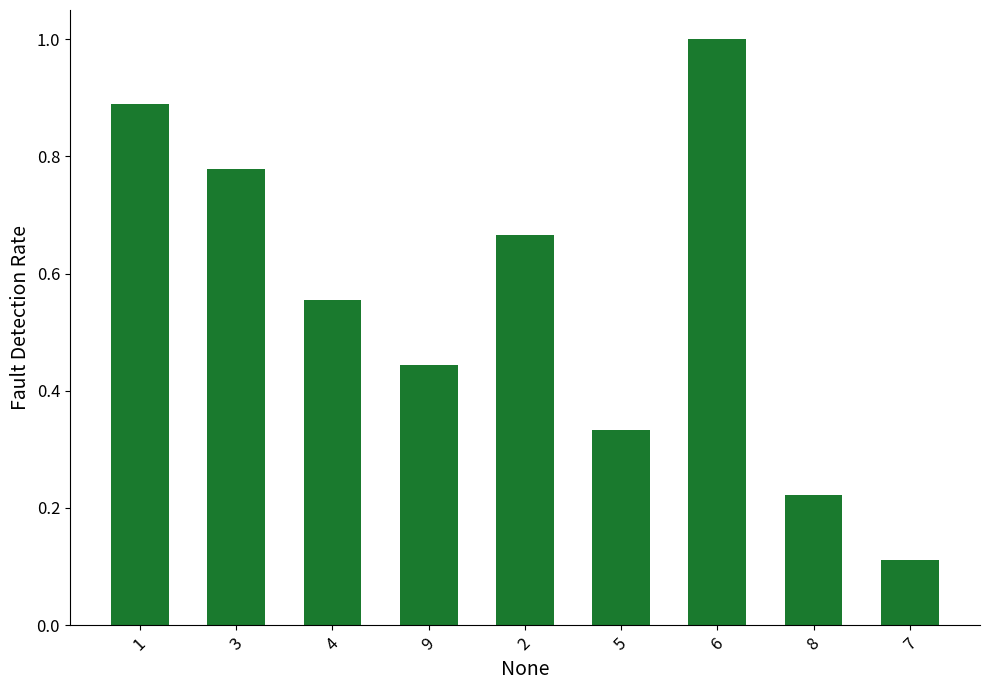

Rank the categories by value from lowest to highest.

7, 8, 5, 9, 4, 2, 3, 1, 6